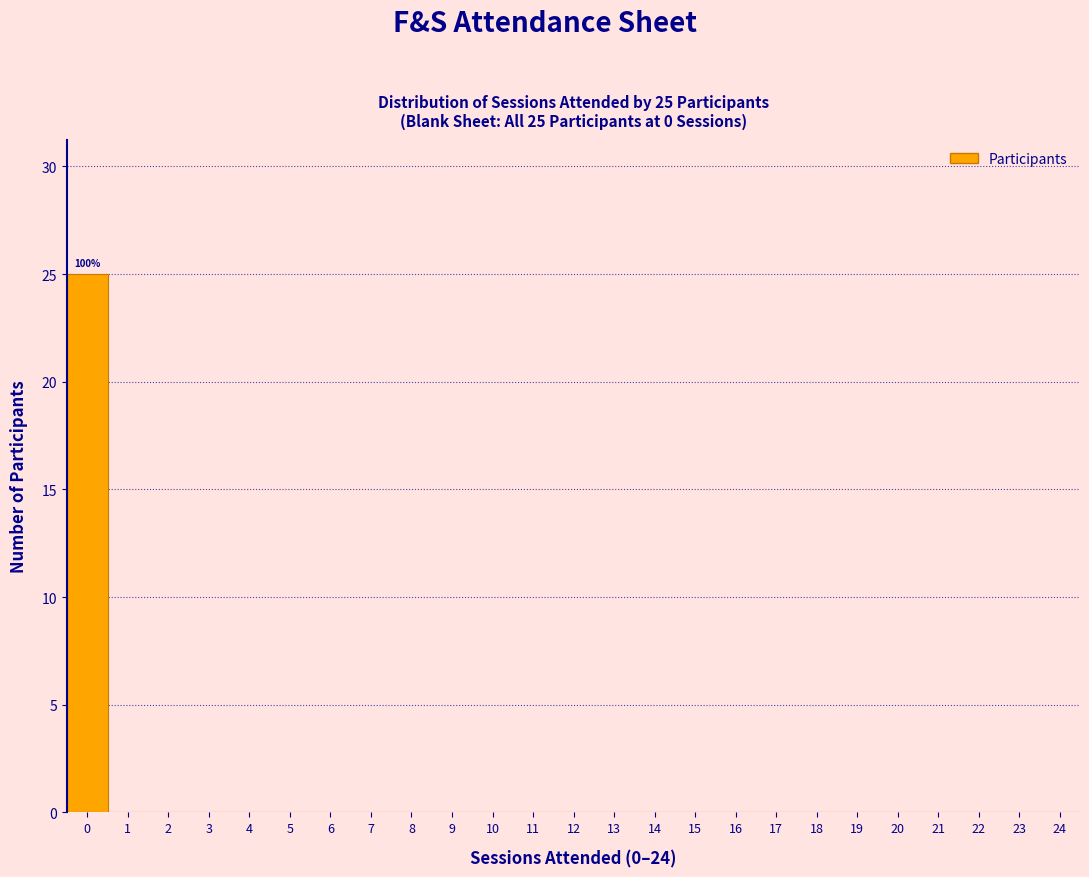

Over which range of the x-axis is the bar tallest?

-0.5 to 0.5